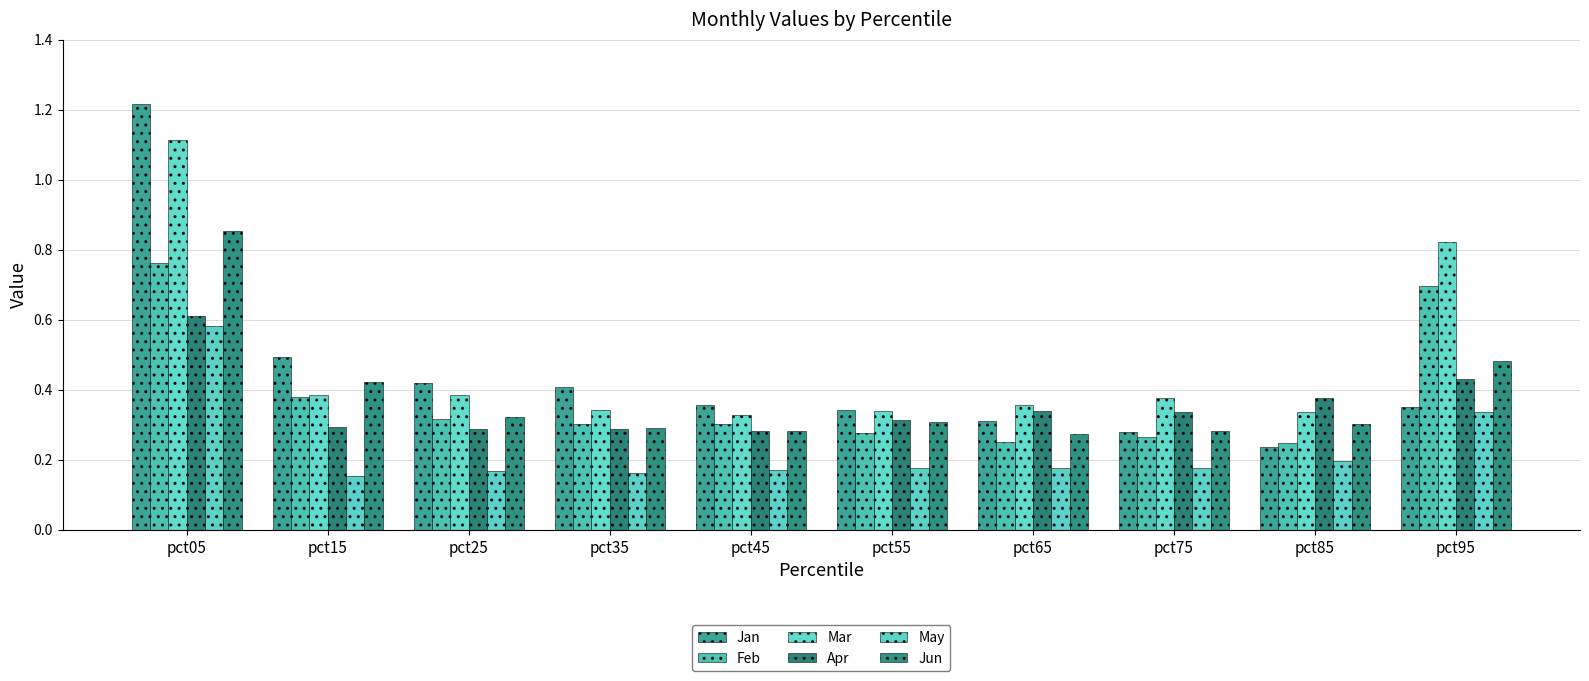

Rank the categories by Jun value from highest to lowest.

pct05, pct95, pct15, pct25, pct55, pct85, pct35, pct45, pct75, pct65